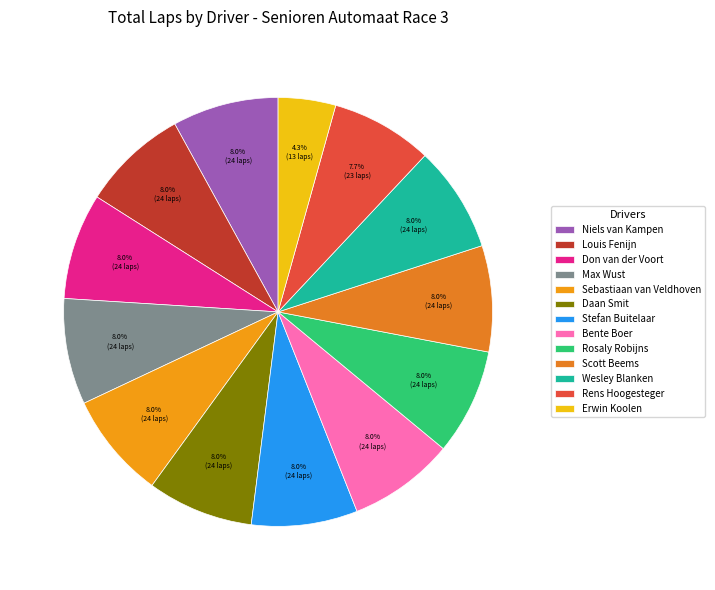

Rank the categories by value from lowest to highest.

Erwin Koolen, Rens Hoogesteger, Niels van Kampen, Louis Fenijn, Don van der Voort, Max Wust, Sebastiaan van Veldhoven, Daan Smit, Stefan Buitelaar, Bente Boer, Rosaly Robijns, Scott Beems, Wesley Blanken